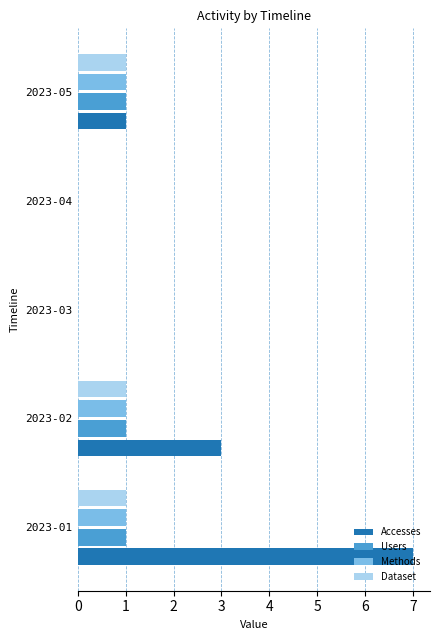

Which series has the largest range (max minus min)?

Accesses